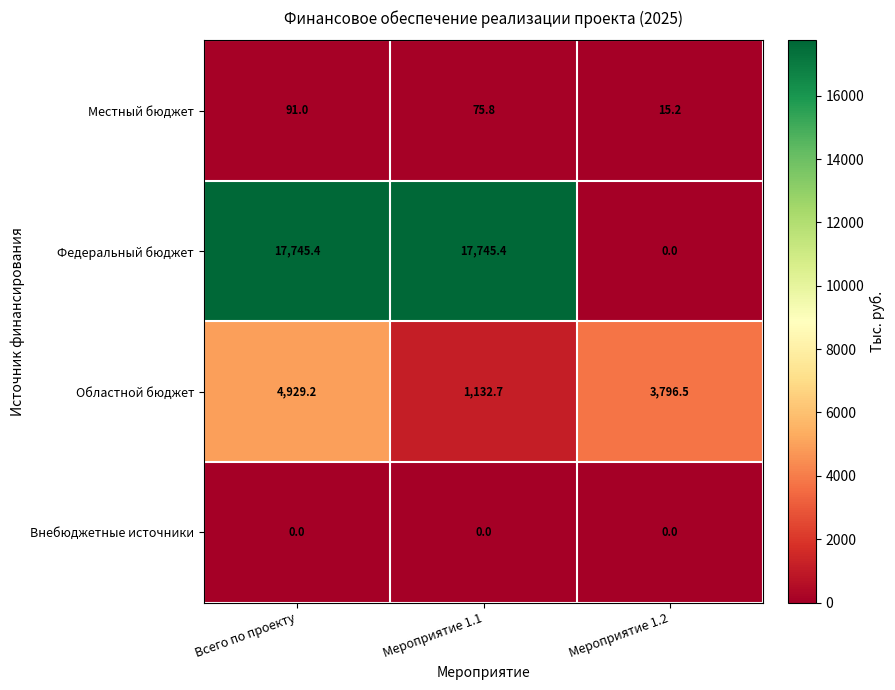

What is the difference between the highest and lowest values at Мероприятие 1.2?

3796.5